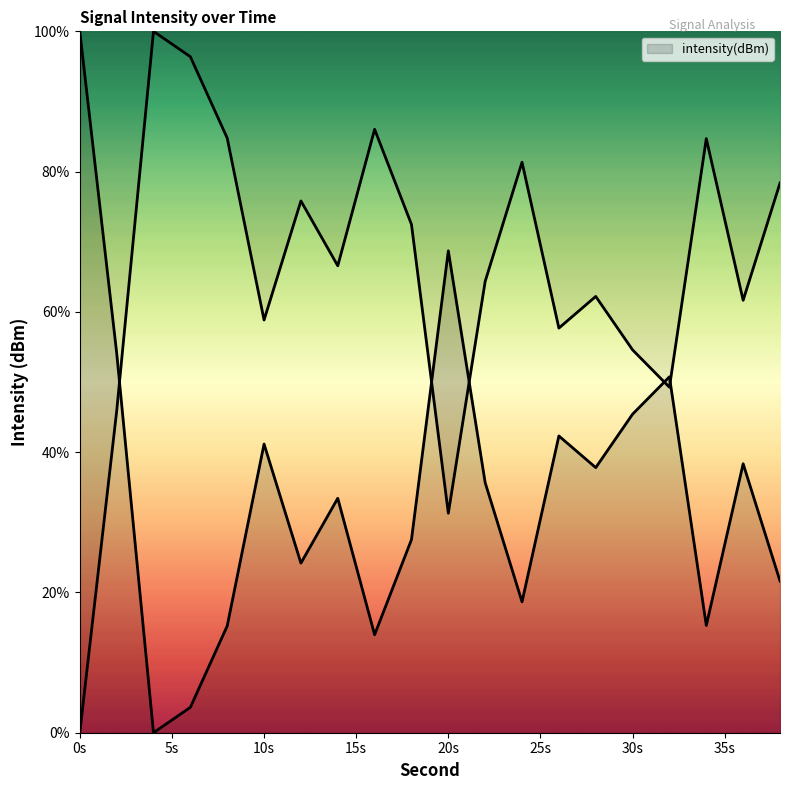

Does the chart have visible grid lines?

No